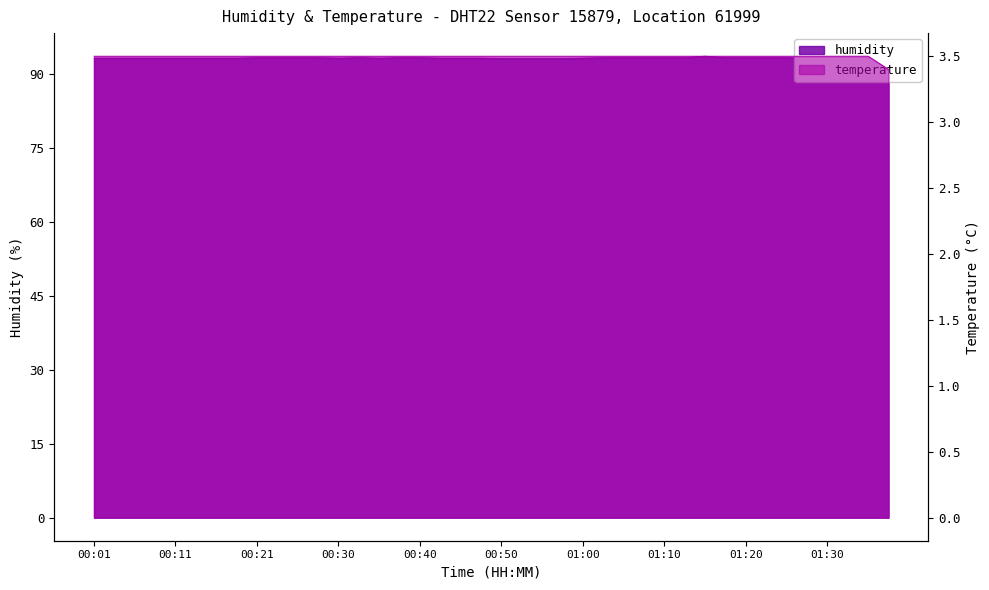

True or false: temperature and humidity cross at least once.

False